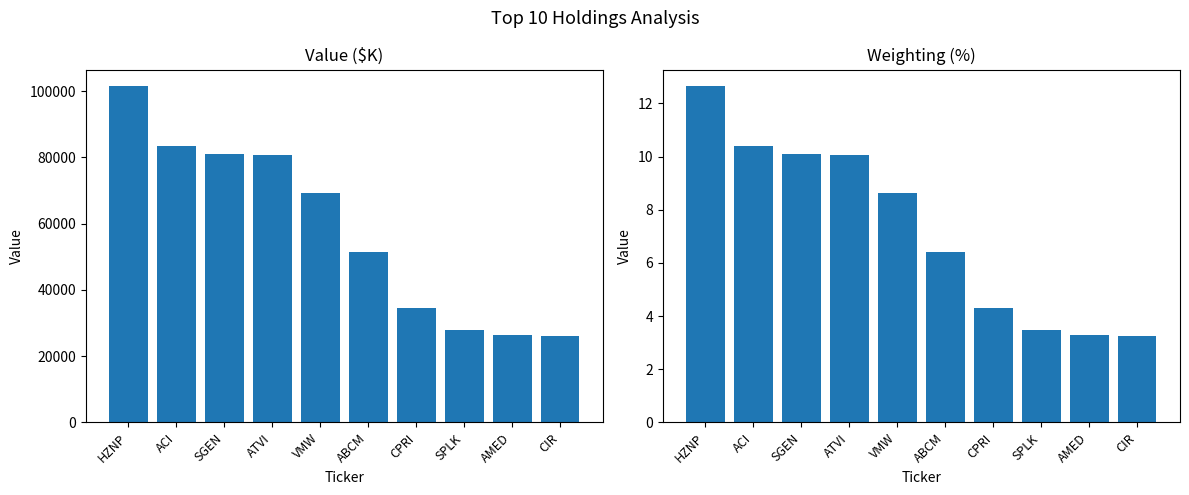

What is the lowest value of the Weighting series?

3.3